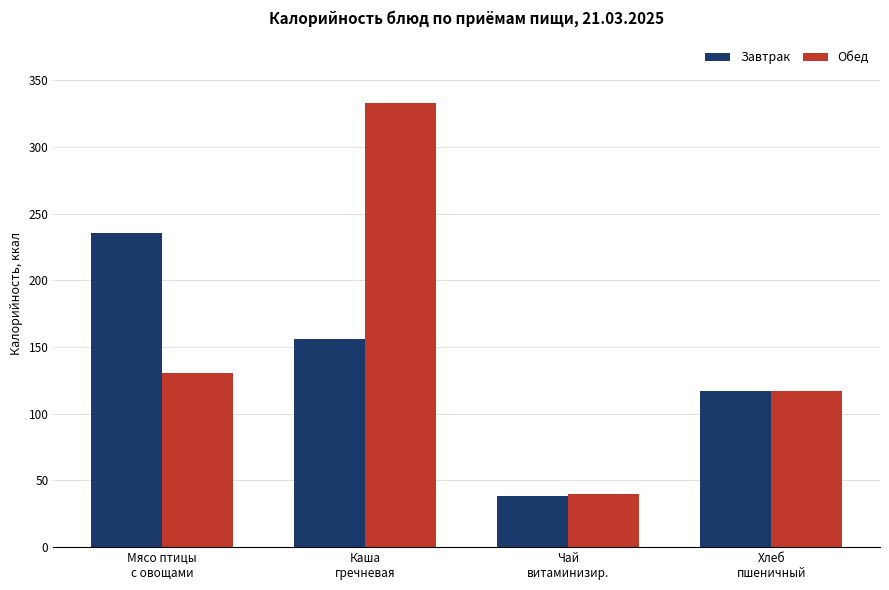

Where does the Обед series first go above 130?

Мясо птицы
с овощами